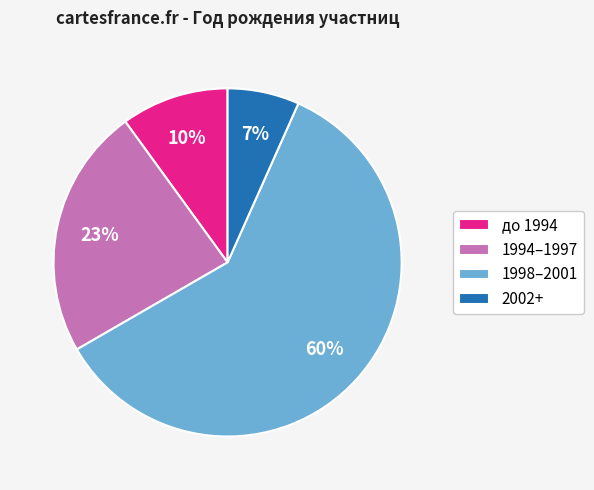

Is it true that до 1994 is 10% of the pie?

True